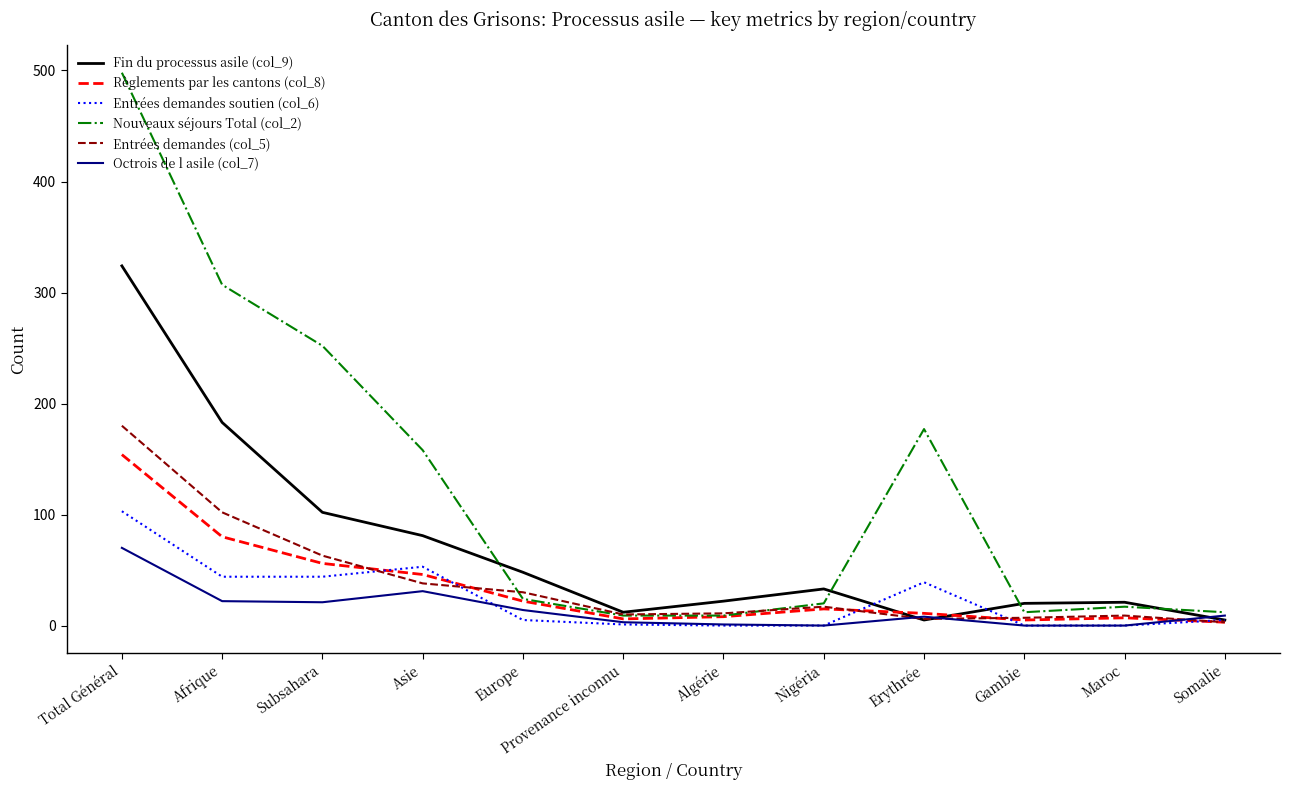

What position from the right is Europe?

8